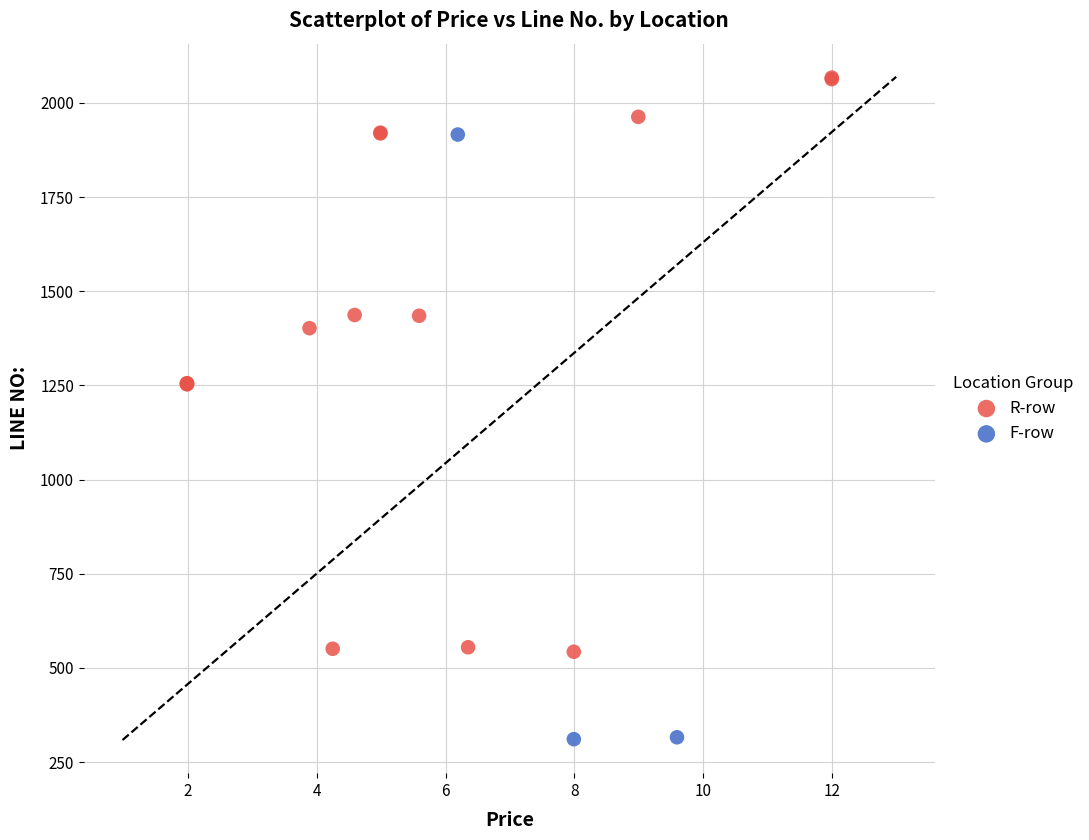

Which series contains the lowest Y value?

F-row